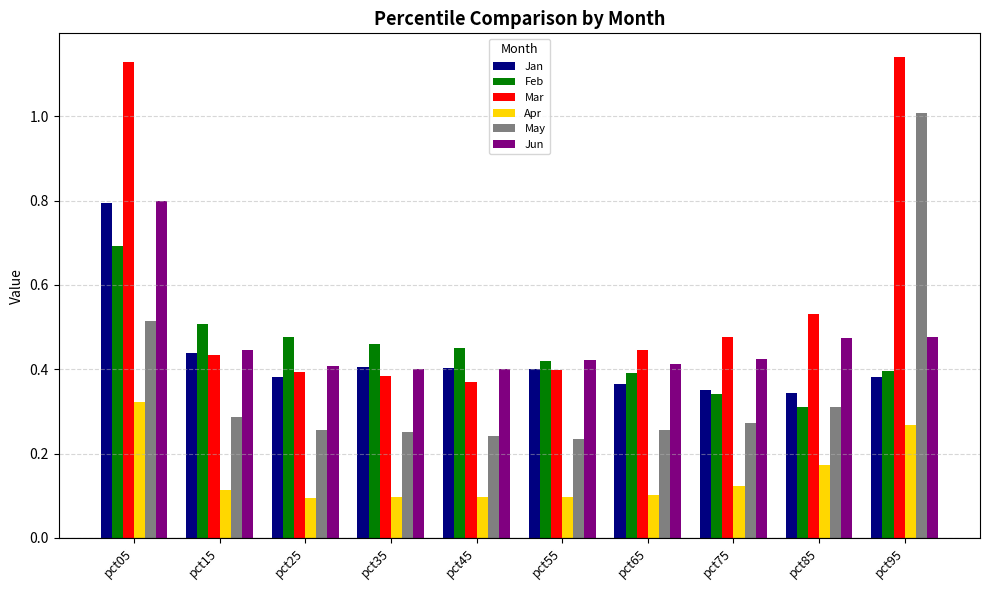

What is the maximum value for May?

1.0